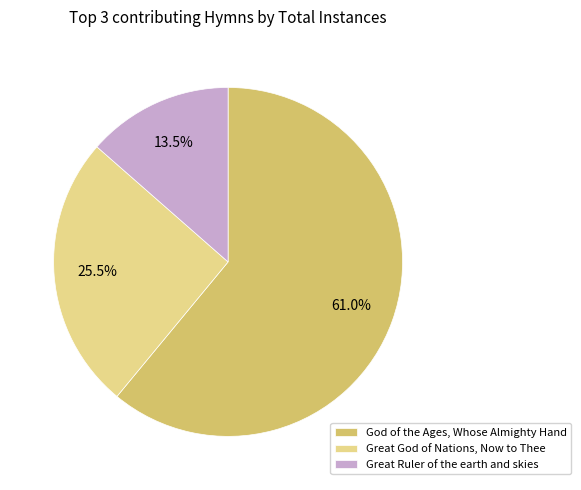

Rank the categories by value from highest to lowest.

God of the Ages, Whose Almighty Hand, Great God of Nations, Now to Thee, Great Ruler of the earth and skies